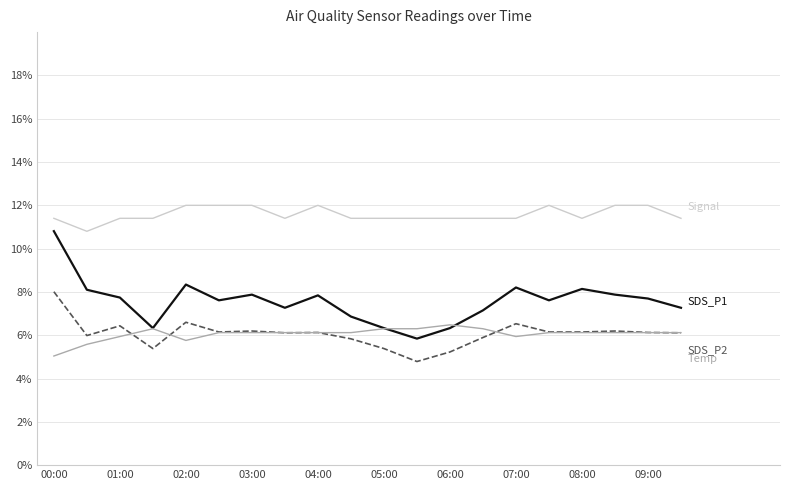

What is the minimum value shown in the chart?

4.8